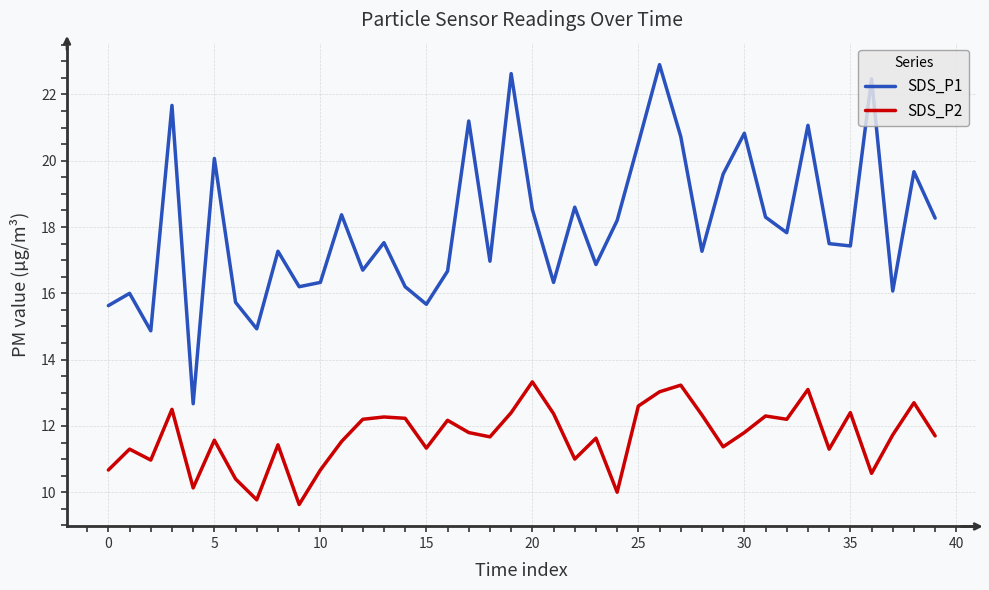

What is the average value of the SDS_P2 series?

11.7